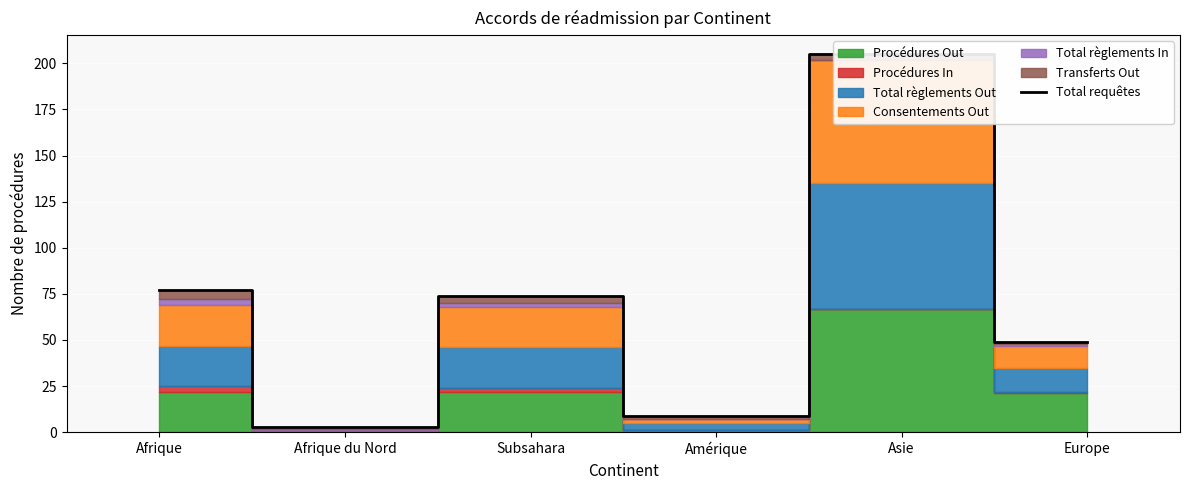

How many points are lower than both their immediate neighbors (excluding endpoints)?

2